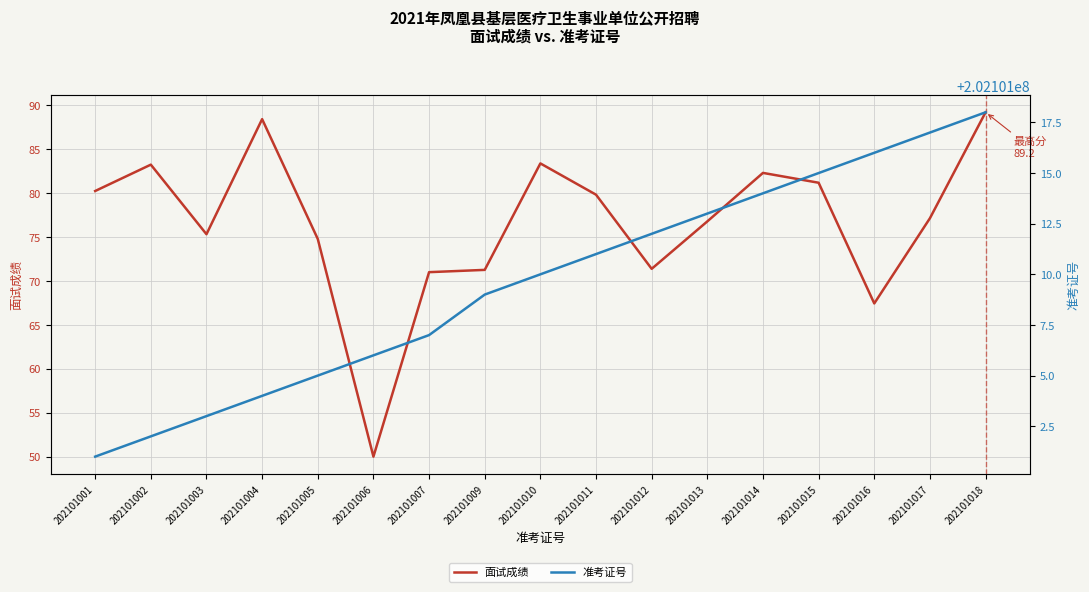

Reading left to right, what are all the values shown in this chart?

面试成绩: 202101001=80.2	202101002=83.2	202101003=75.3	202101004=88.4	202101005=74.8	202101006=50.0	202101007=71.0	202101009=71.3	202101010=83.4	202101011=79.8	202101012=71.4	202101013=76.8	202101014=82.3	202101015=81.2	202101016=67.4	202101017=77.1	202101018=89.2
准考证号: 202101001=202101001.0	202101002=202101002.0	202101003=202101003.0	202101004=202101004.0	202101005=202101005.0	202101006=202101006.0	202101007=202101007.0	202101009=202101009.0	202101010=202101010.0	202101011=202101011.0	202101012=202101012.0	202101013=202101013.0	202101014=202101014.0	202101015=202101015.0	202101016=202101016.0	202101017=202101017.0	202101018=202101018.0